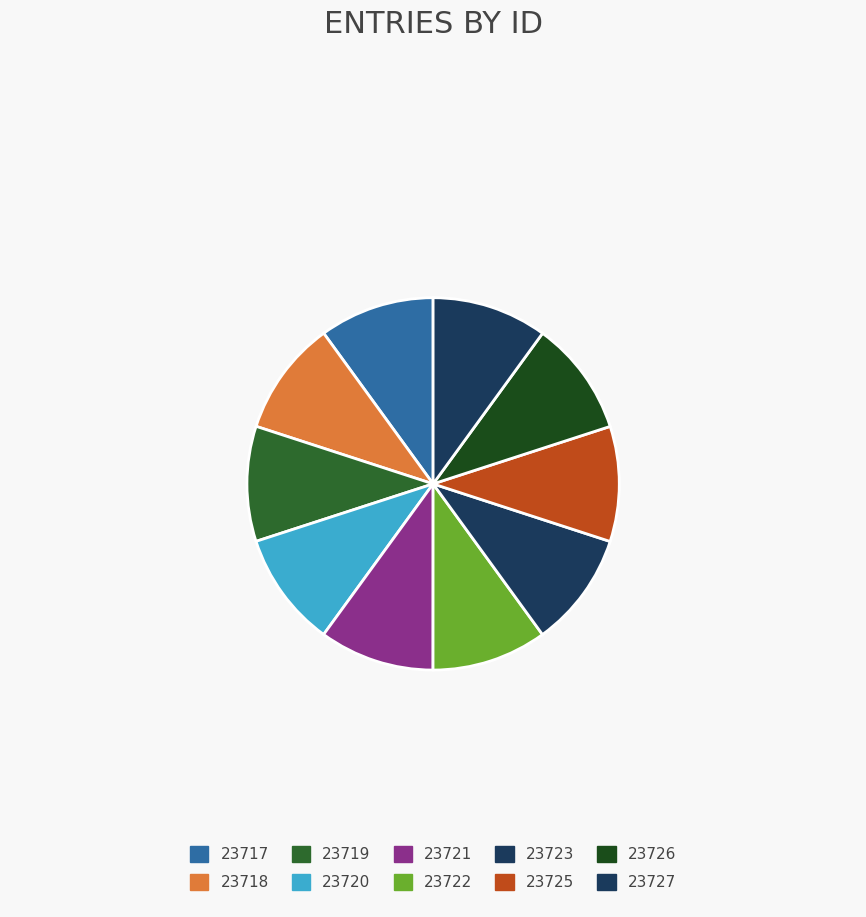

Does 23720 account for over 50% of the chart?

No